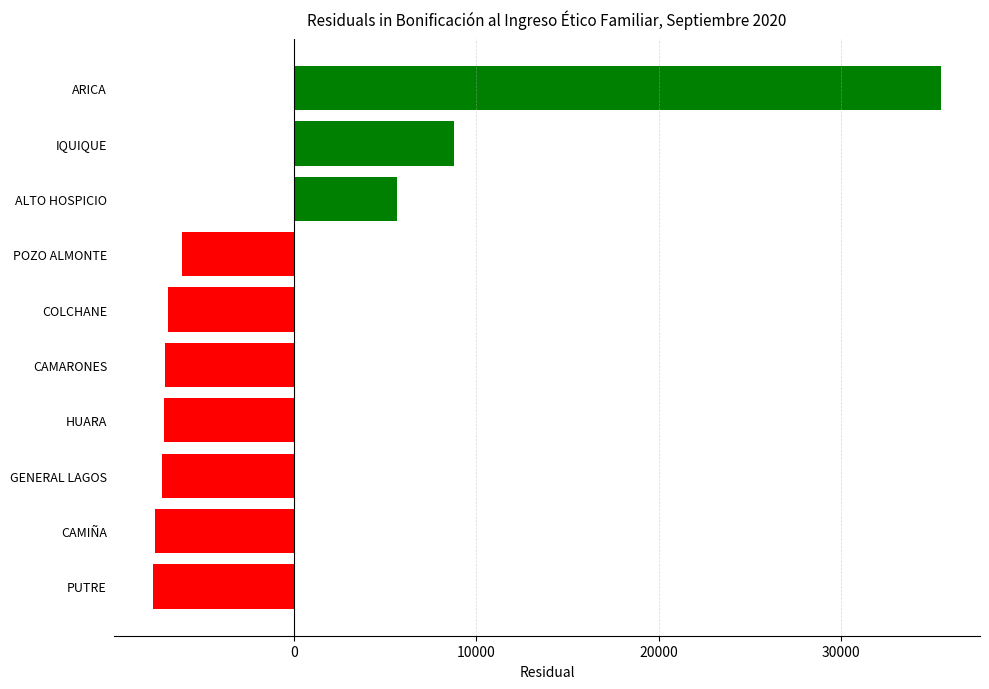

How many bars are there in total?

10